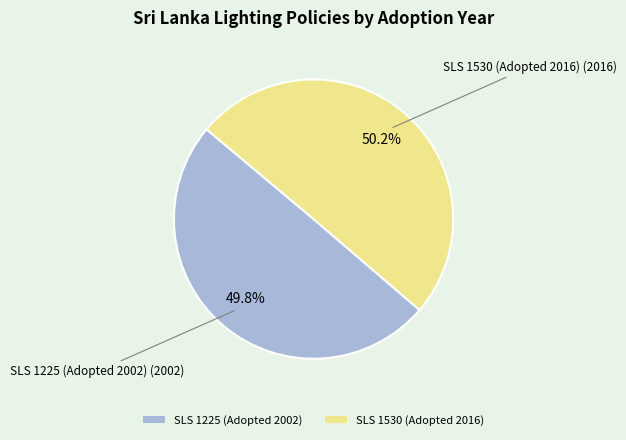

What is the ratio of the value at SLS 1225 (Adopted 2002) to the value at SLS 1530 (Adopted 2016)?

1.0